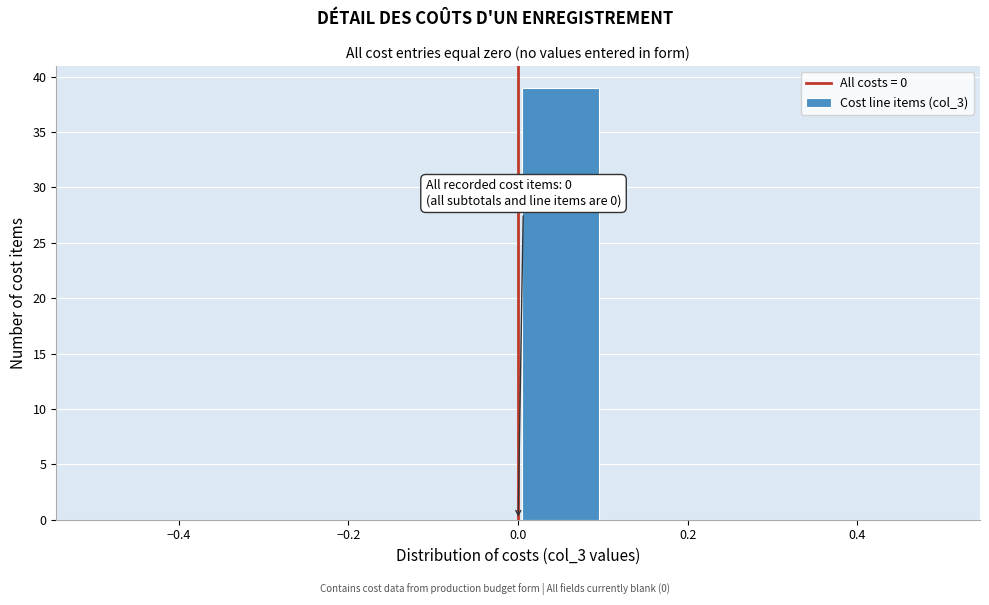

Over which range of the x-axis is the bar tallest?

0.0 to 0.1